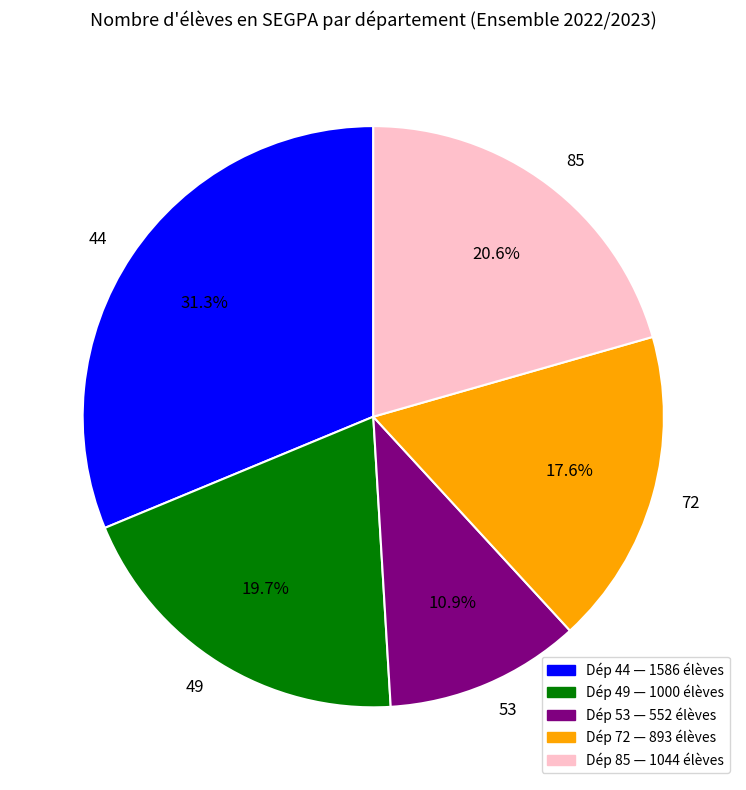

Is there any slice that represents more than half of the pie?

No